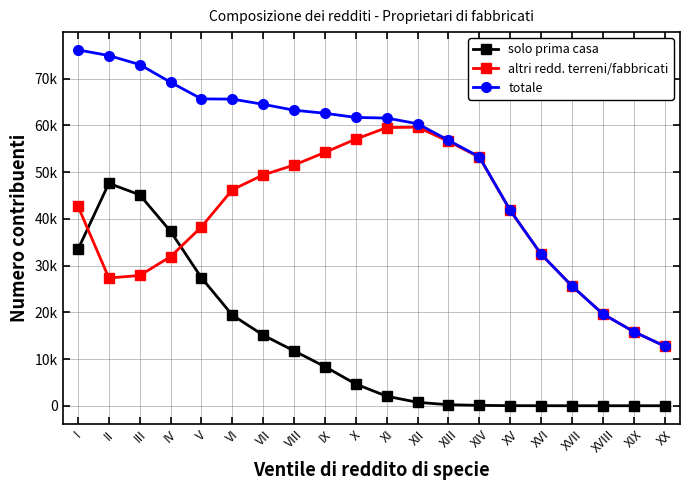

What is the lowest value of the totale series?

12768